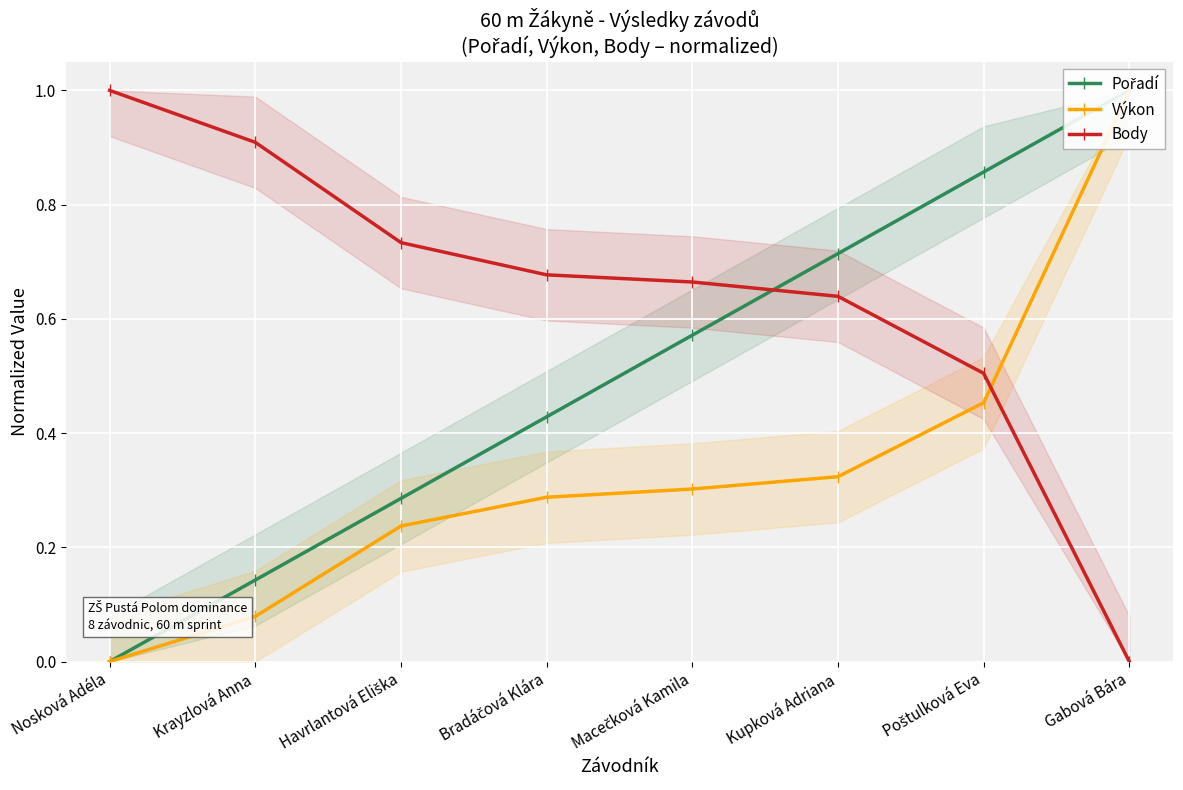

Is the value of Body at Bradáčová Klára greater than the value of Výkon at Gabová Bára?

No